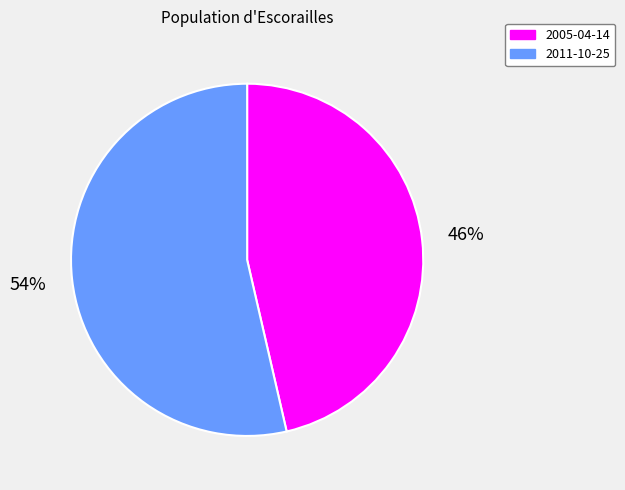

What percentage is the 2011-10-25 slice, to the nearest percent?

54%